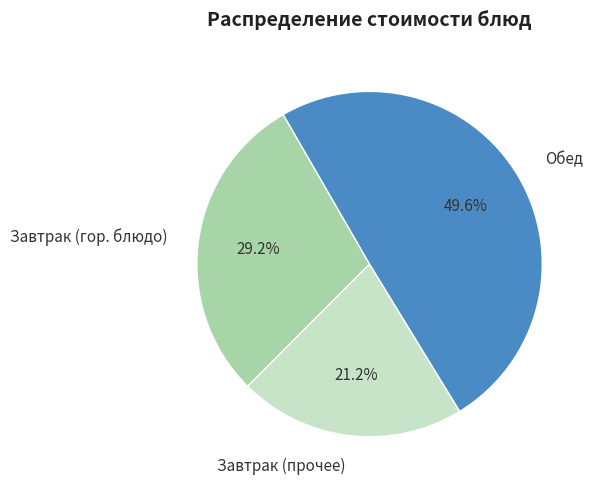

What is the smallest slice in the pie chart?

Завтрак (прочее)